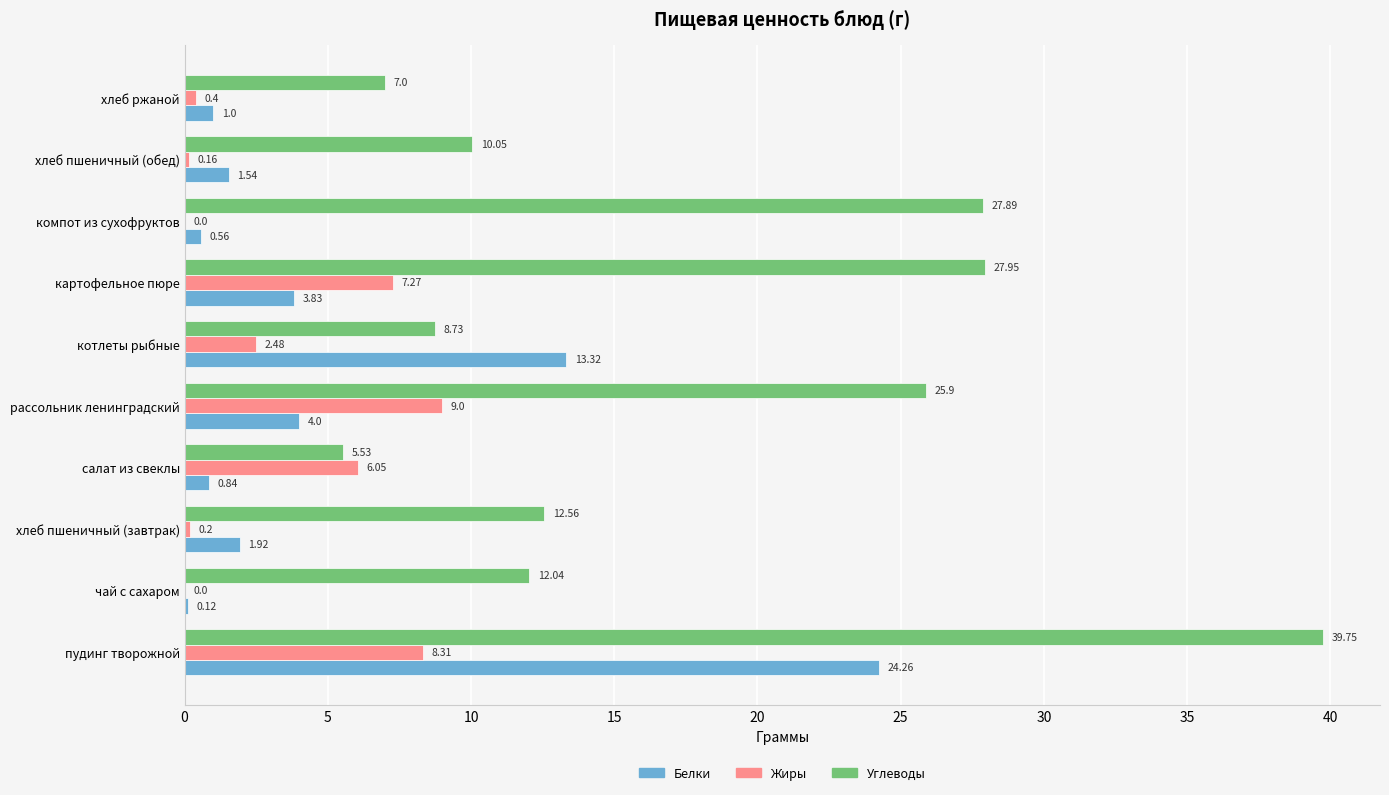

What are all the series names shown in the legend?

Белки, Жиры, Углеводы